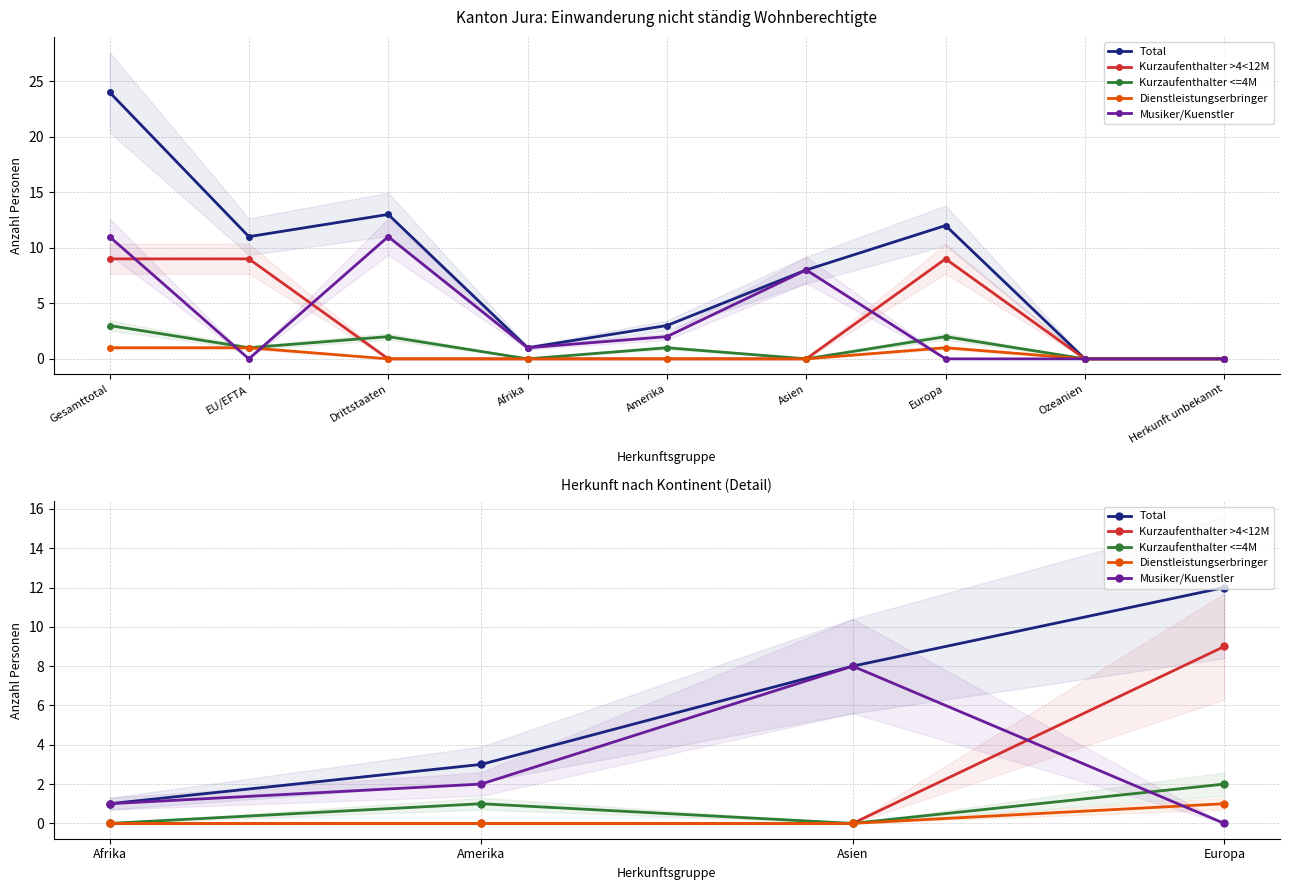

Is the value of Dienstleistungserbringer at Asien greater than the value of Kurzaufenthalter >4<12M at Amerika?

No